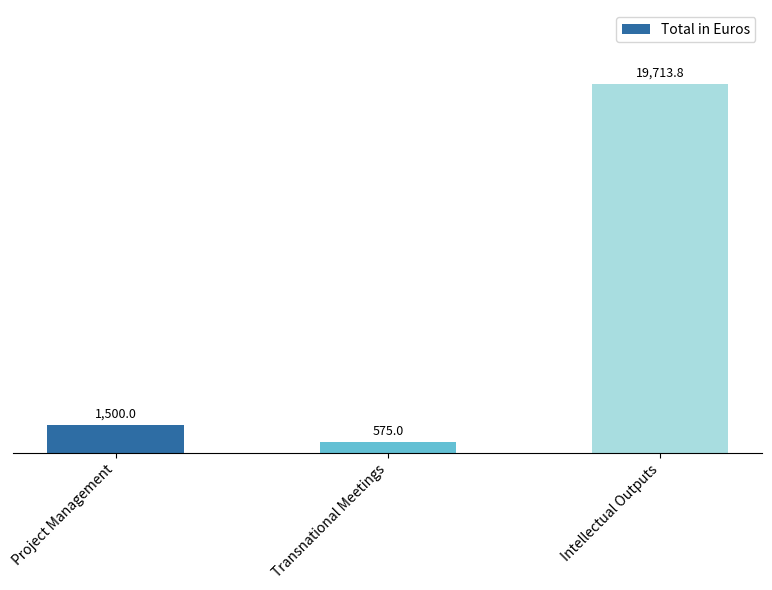

The chart shows a value of 2379.6 at Project Management. True or false?

False